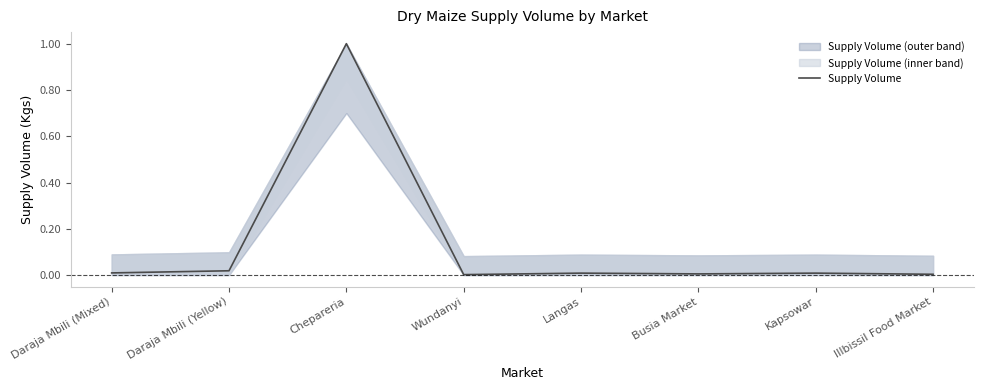

Is it true that the value at Daraja Mbili (Yellow) is 0.0?

False